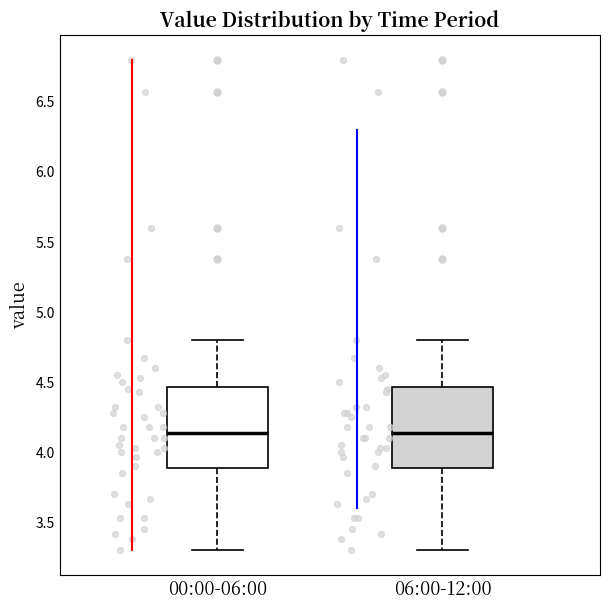

Reading left to right, transcribe this box plot: for each box, give where its median line is, the range the box spans, and where its two whiskers end, as read against the y-axis. The values are not printed on the chart, so give them approximately, as read against the axis.

00:00-06:00: median 4.15, box 3.90 to 4.45, whiskers 3.30 to 4.80
06:00-12:00: median 4.15, box 3.90 to 4.45, whiskers 3.30 to 4.80